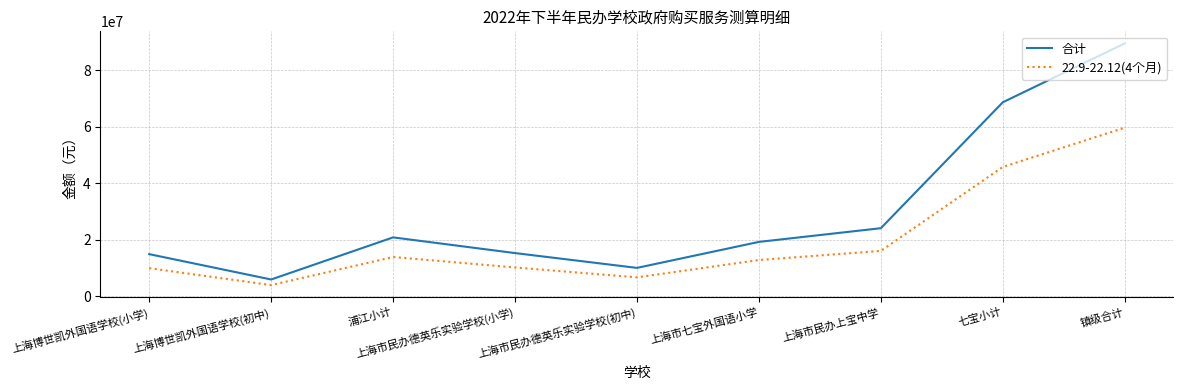

Rank the series by their average value, from highest to lowest.

合计, 22.9-22.12(4个月)